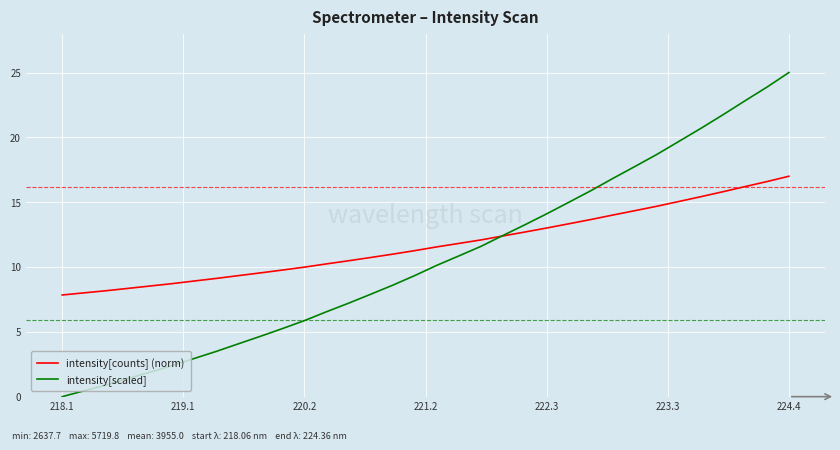

What is the maximum value for intensity[counts] (norm)?

17.0